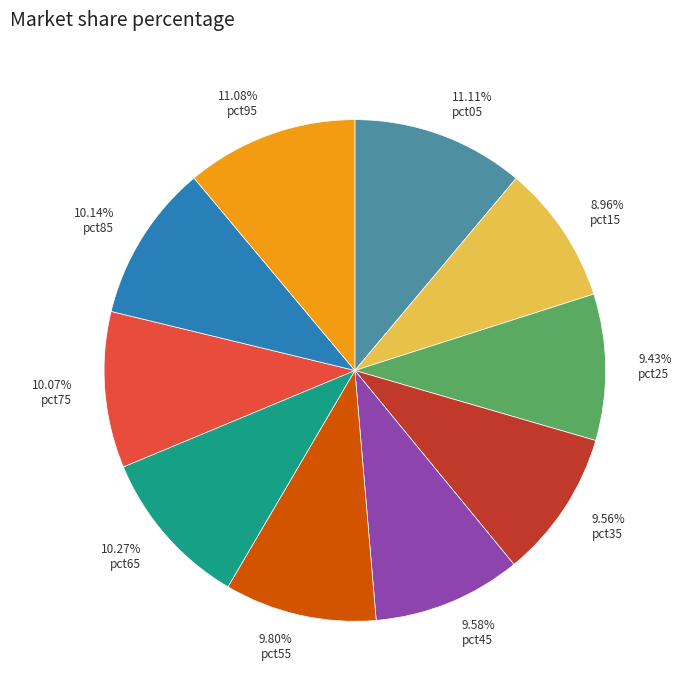

Which has a higher value, pct35 or pct95?

pct95